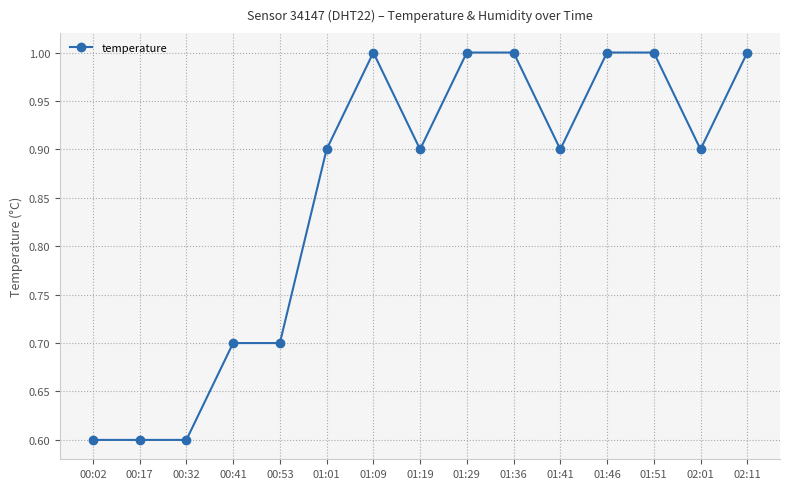

Reading left to right, what are all the values shown in this chart?

00:02=0.6	00:17=0.6	00:32=0.6	00:41=0.7	00:53=0.7	01:01=0.9	01:09=1.0	01:19=0.9	01:29=1.0	01:36=1.0	01:41=0.9	01:46=1.0	01:51=1.0	02:01=0.9	02:11=1.0